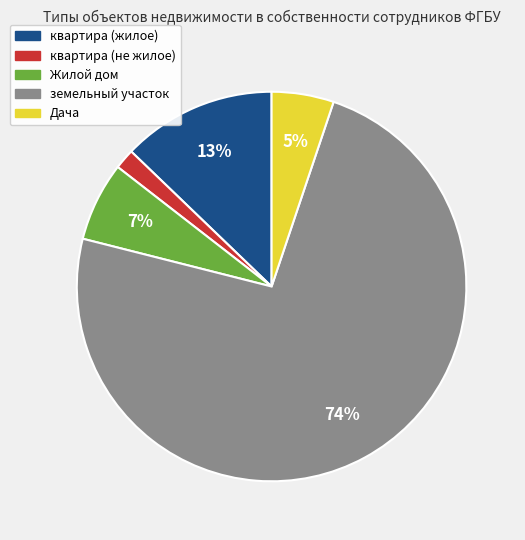

Count the number of slices in the pie.

5